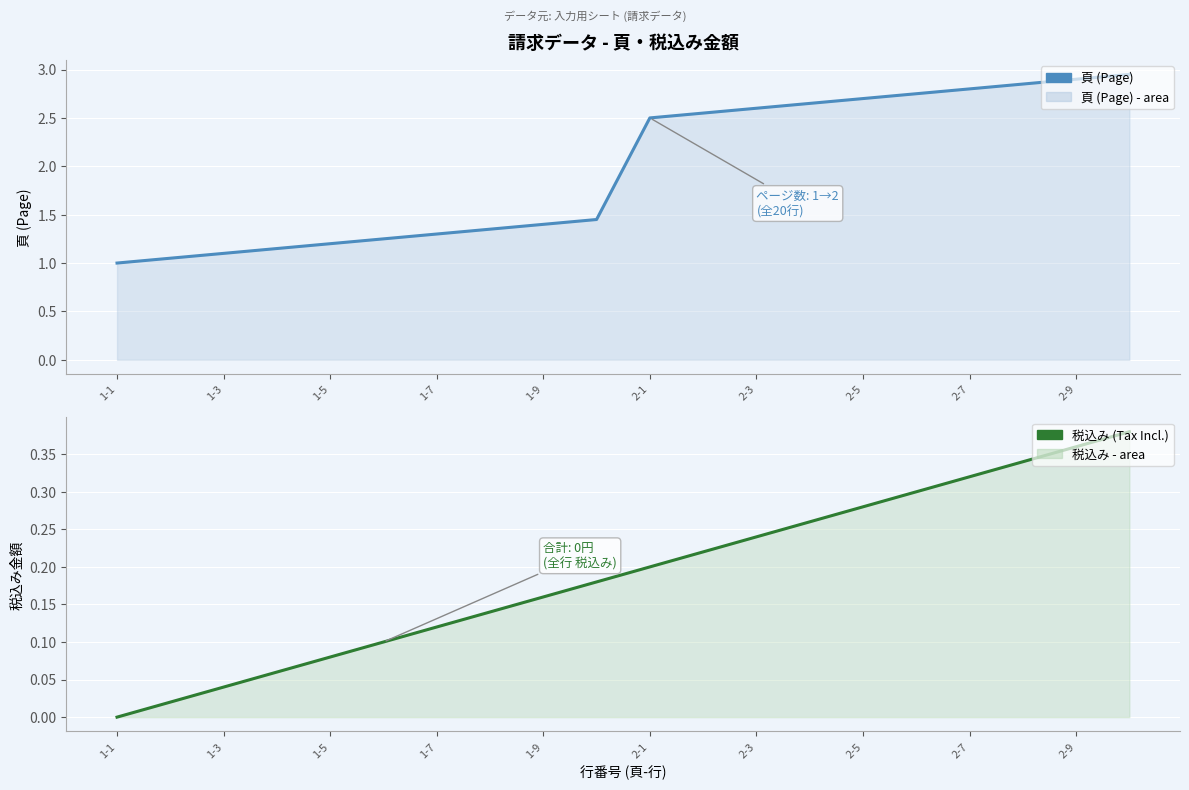

True or false: 頁 (Page) and 税込み (Tax Incl.) cross at least once.

False